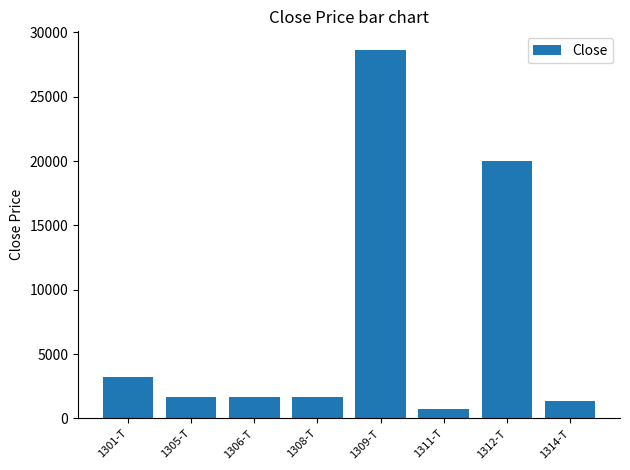

How many series are shown in this chart?

1